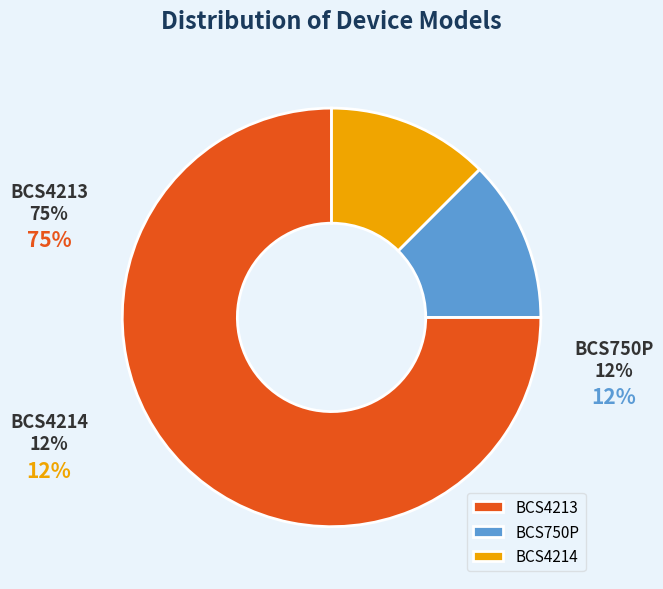

What is the largest slice in the pie chart?

BCS4213